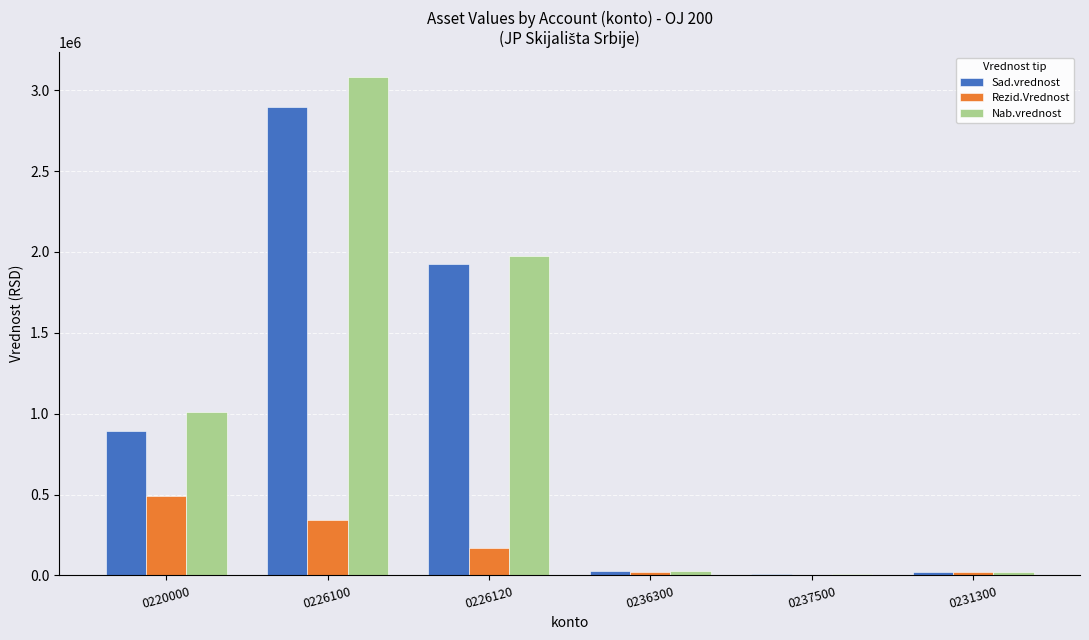

Where does the Sad.vrednost series first go above 894495?

0220000